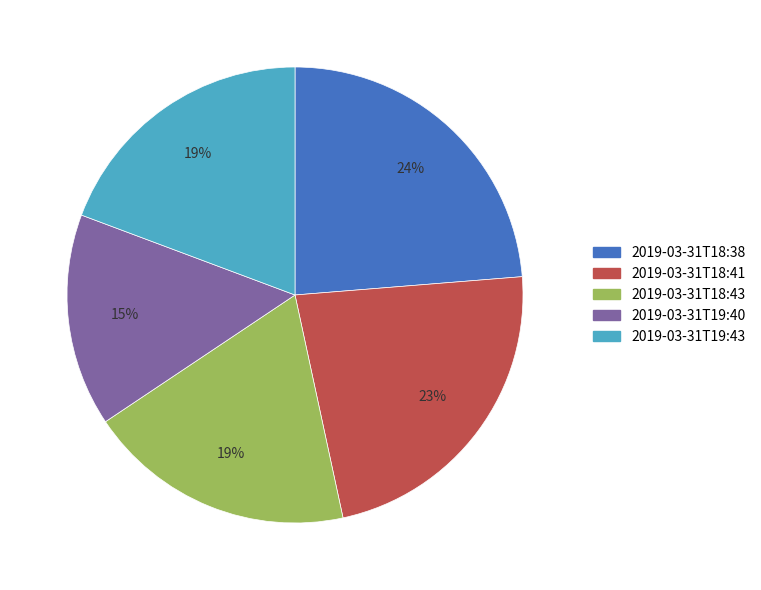

Count the number of slices in the pie.

5